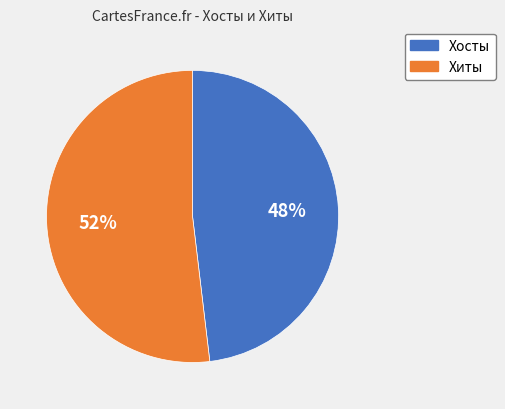

To the nearest percent, what is the difference between the largest and smallest slice percentages?

4%